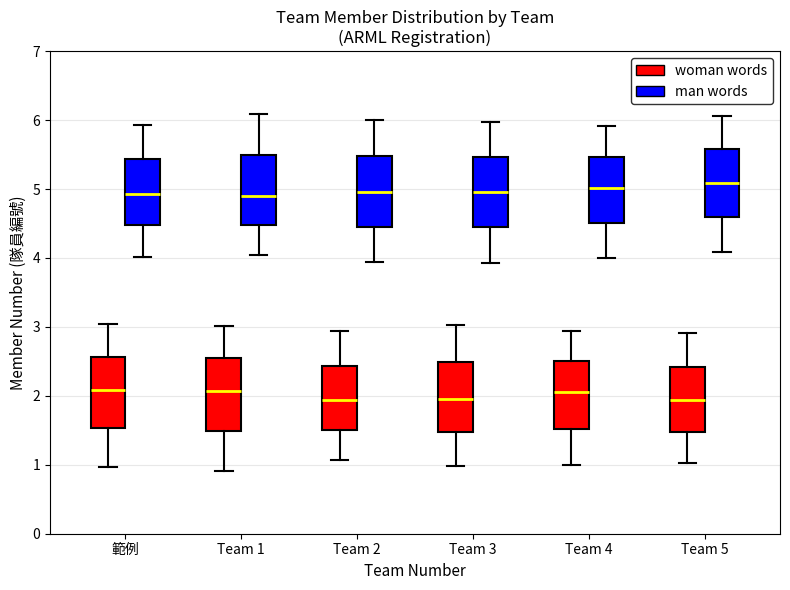

Where does the lower whisker of the box for 範例 (man words) end on the y-axis? The values are not printed on the chart, so give them approximately, as read against the axis.

4.0